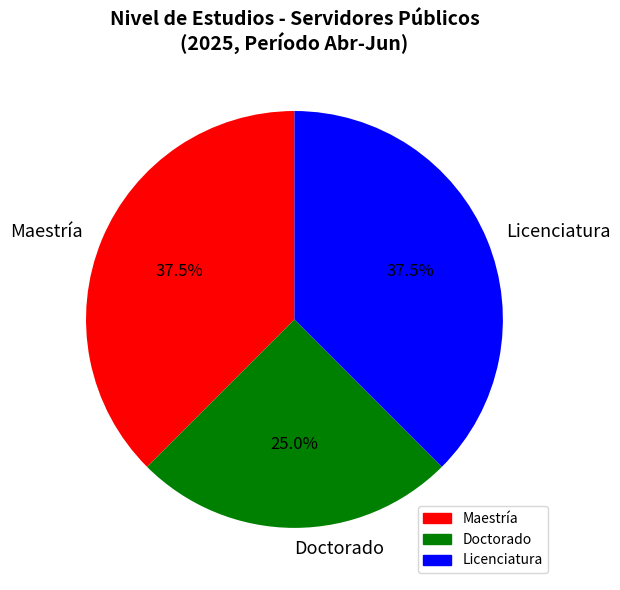

Does Maestría account for over 50% of the chart?

No